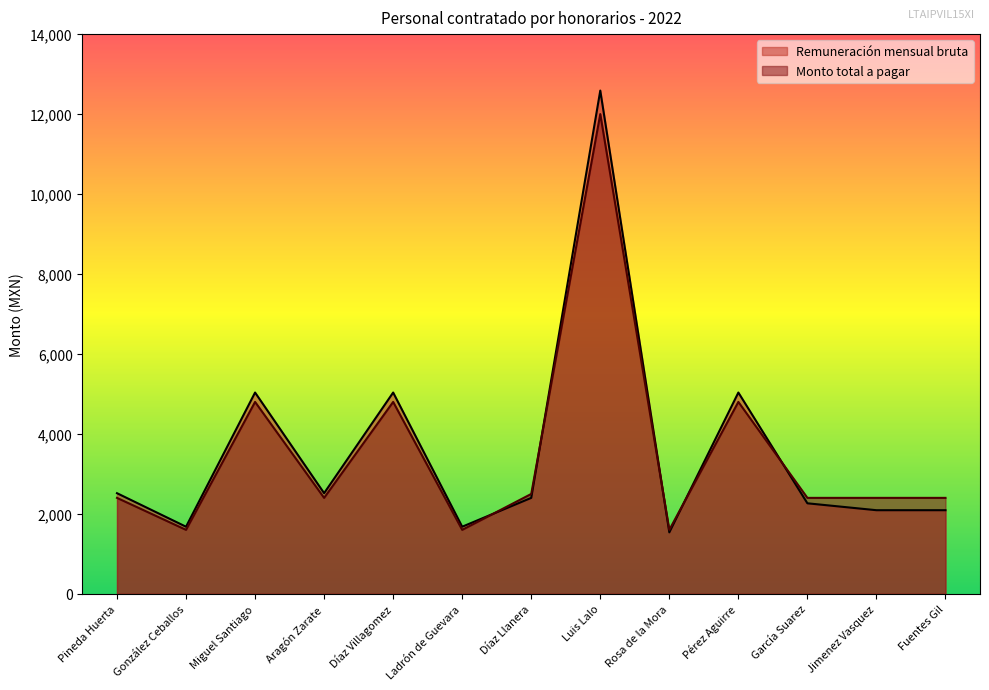

At which label is Remuneración mensual bruta closest to 7062?

Miguel Santiago